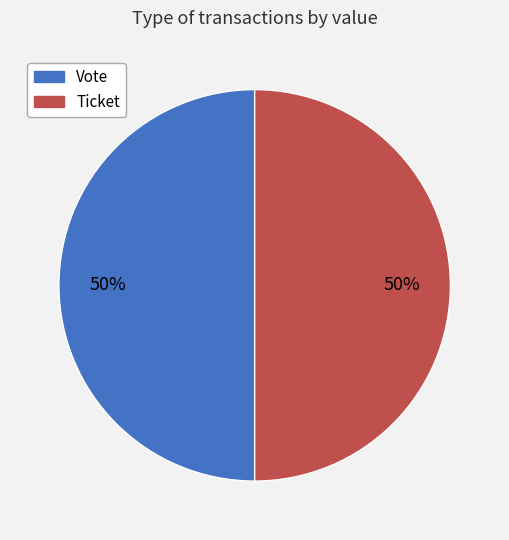

Is the sum of Ticket and Vote greater than half?

Yes